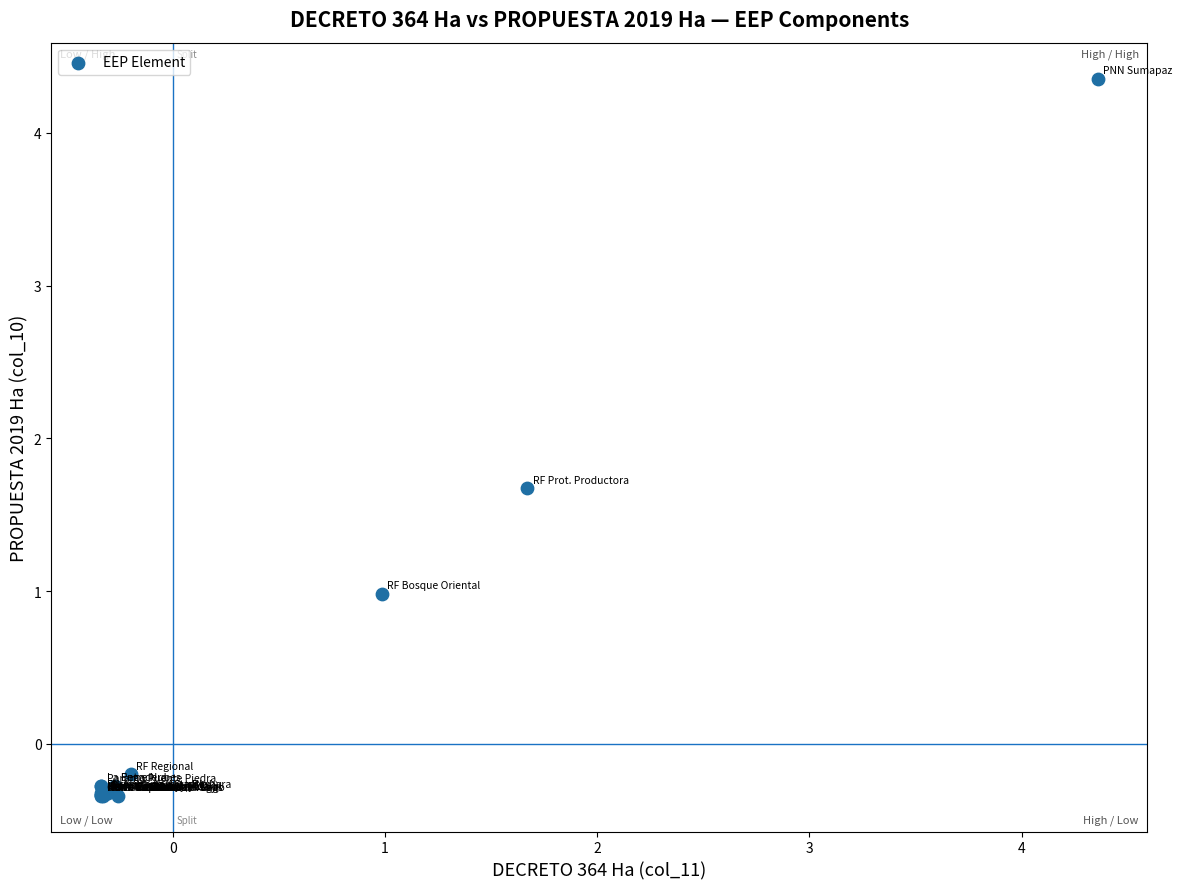

What Y value in the scatter plot is closest to 2?

1.7